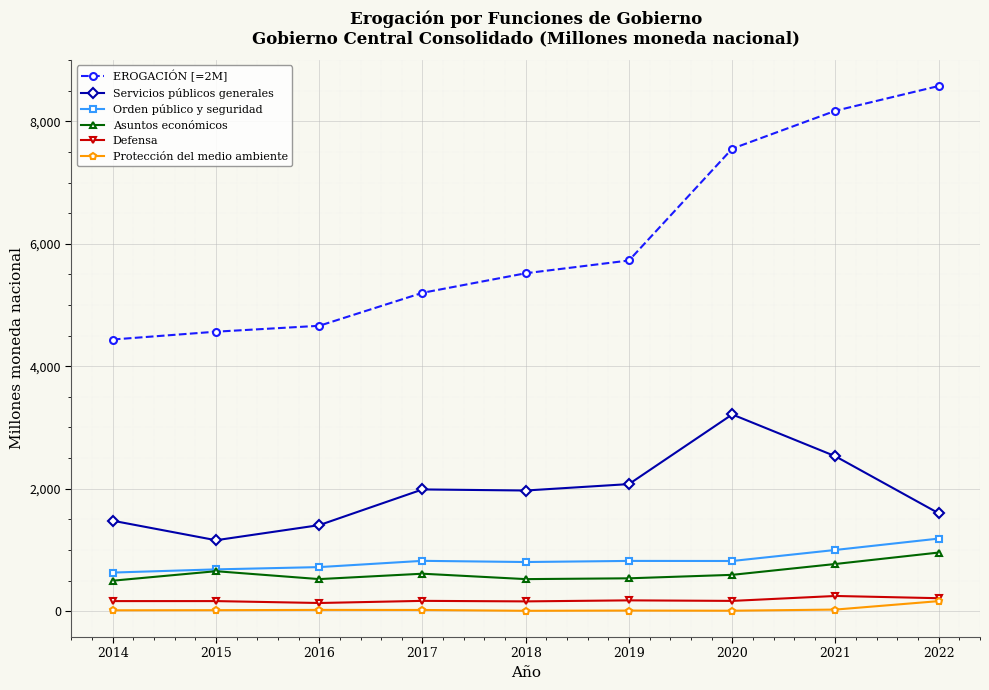

True or false: Protección del medio ambiente and Asuntos económicos intersect in this chart.

False